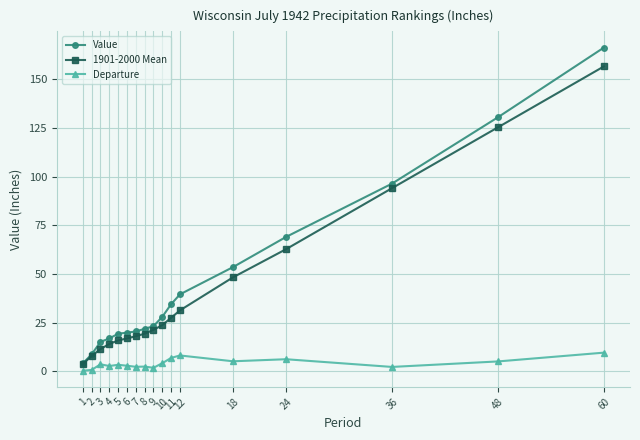

How many series are shown in this chart?

3